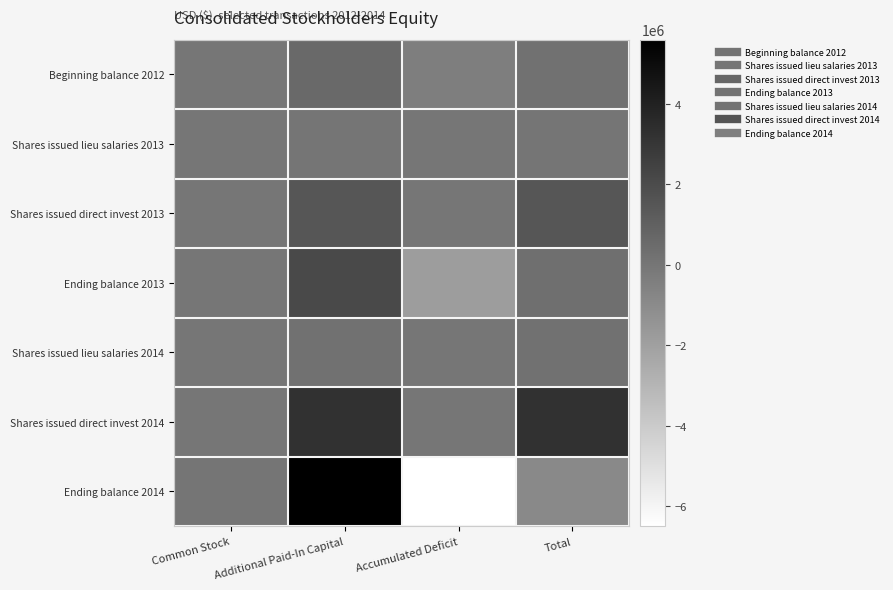

Which has a higher value, Additional Paid-In Capital or Common Stock?

Additional Paid-In Capital